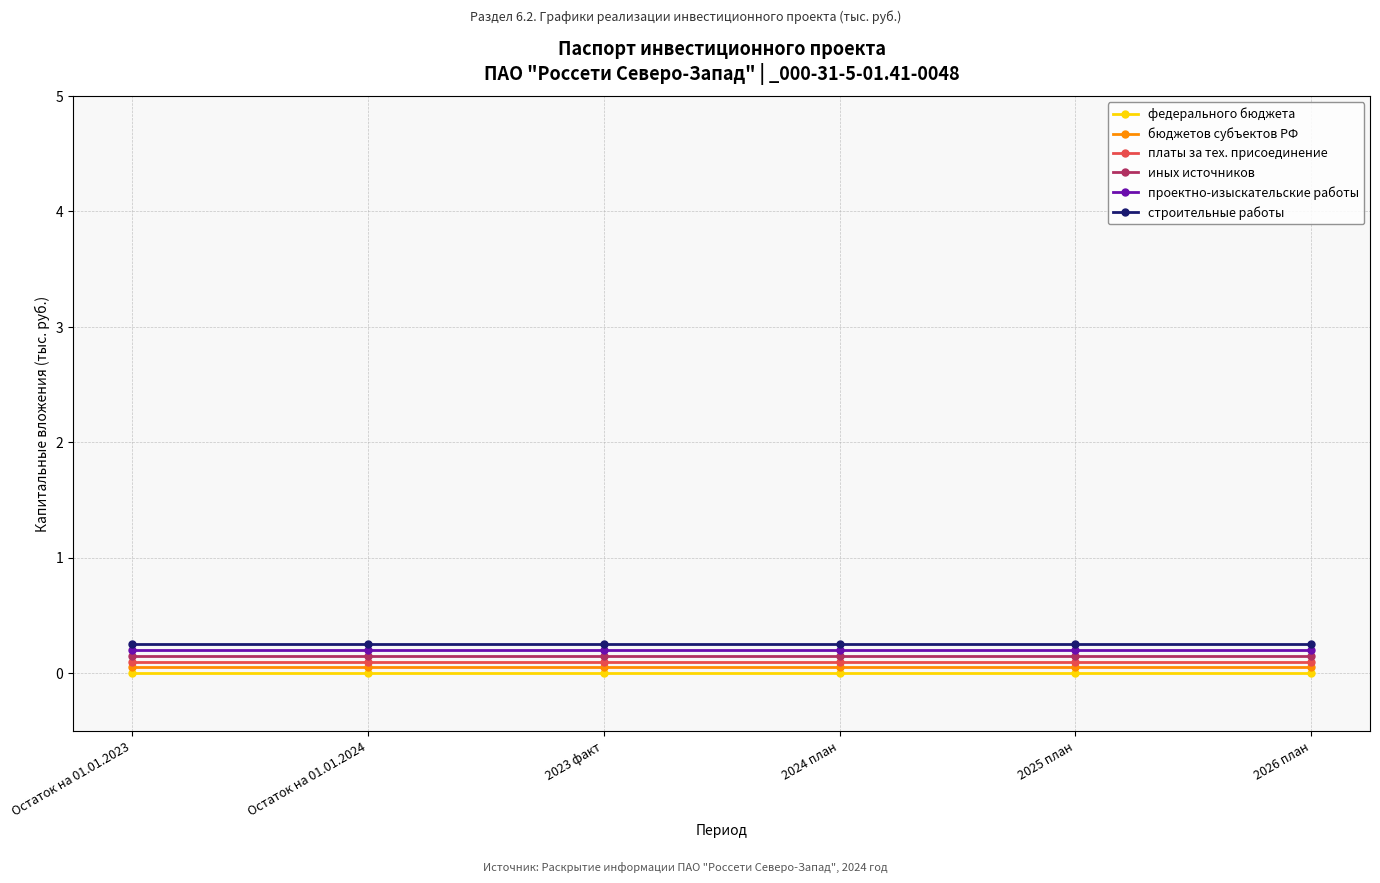

Rank the series by their maximum value, from lowest to highest.

федерального бюджета, бюджетов субъектов РФ, платы за тех. присоединение, иных источников, проектно-изыскательские работы, строительные работы